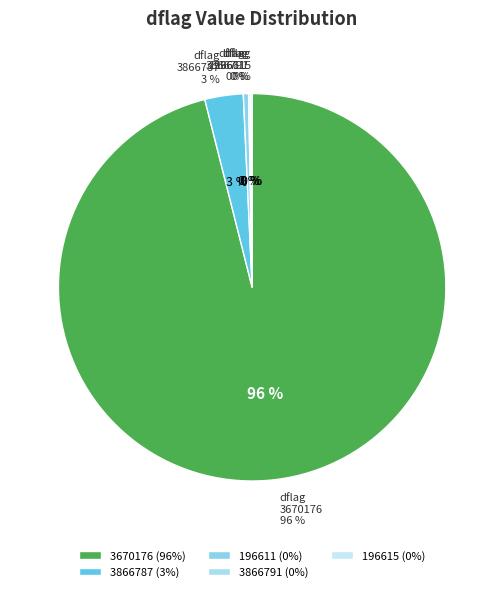

The 3670176 slice represents 99% of the pie. True or false?

False